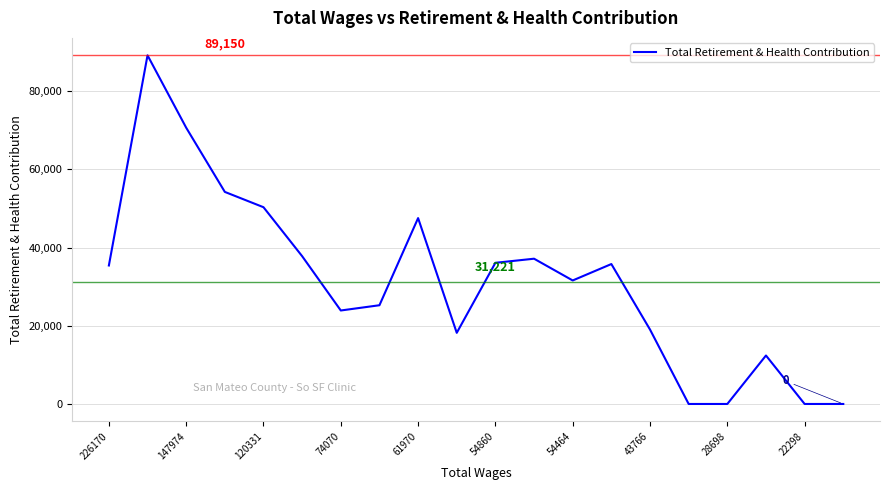

What is the maximum value shown in the chart?

89150